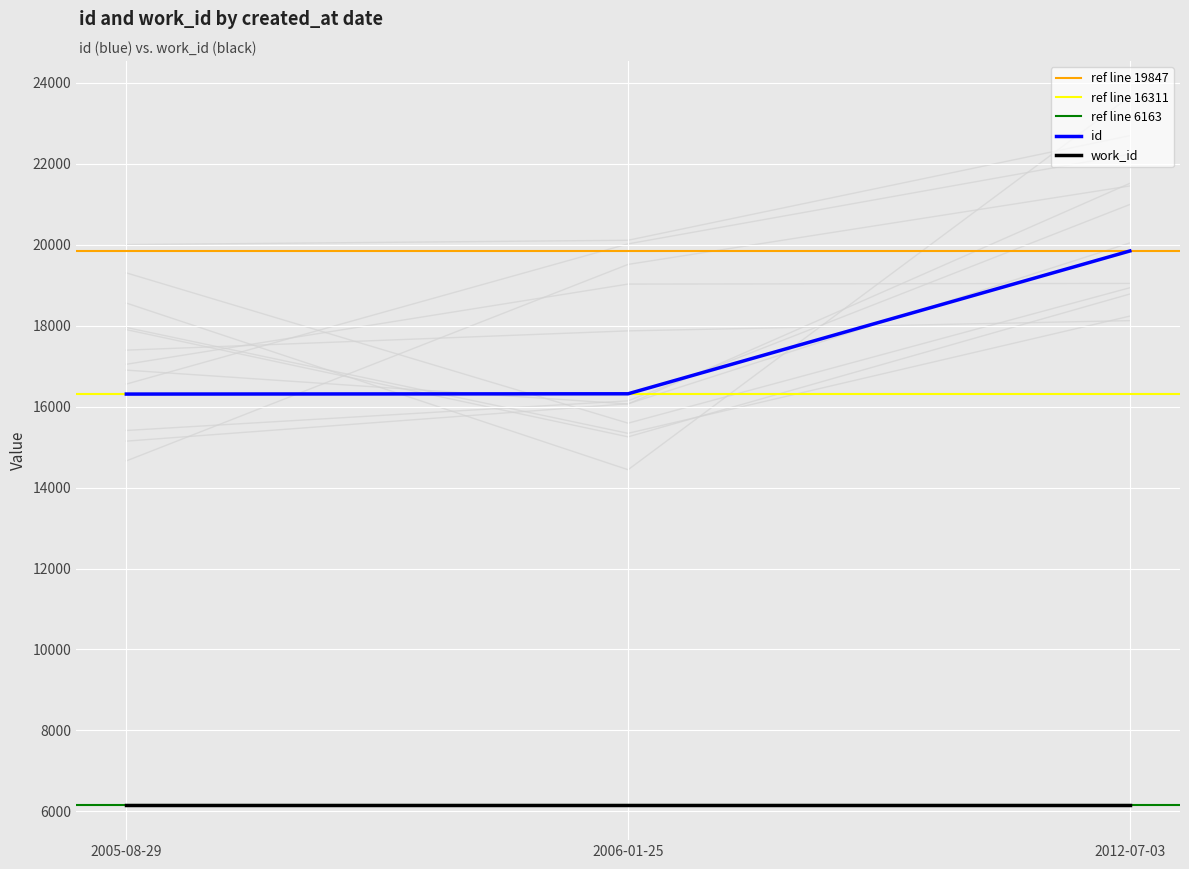

The value at 2006-01-25 is 27143. True or false?

False